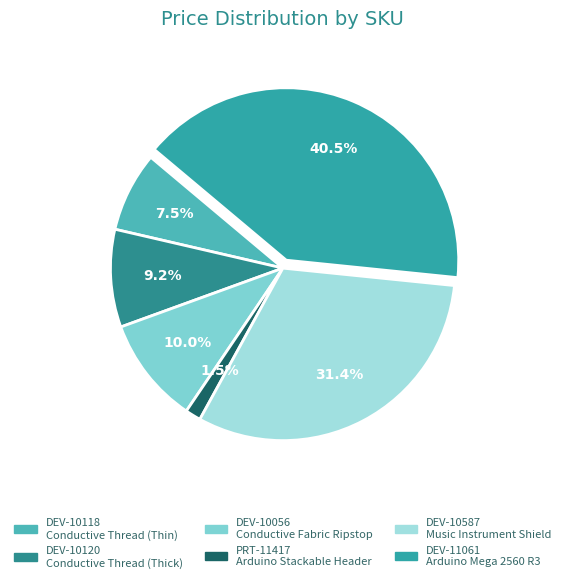

Does DEV-10056 represent more than half of the total?

No